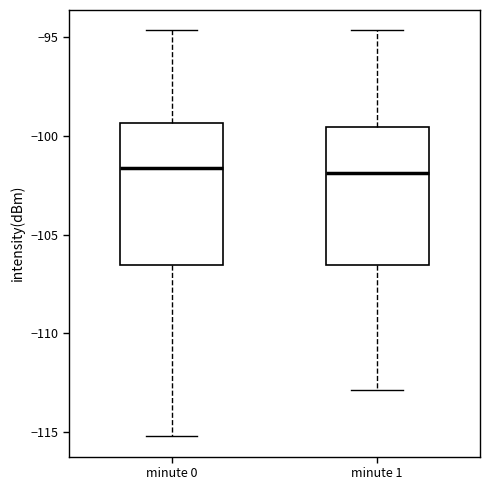

Reading left to right, read every box against the y-axis: the position of its median line, the range the box covers, and the ends of its whiskers. The values are not printed on the chart, so give them approximately, as read against the axis.

minute 0: median -101.5, box -106.5 to -99.5, whiskers -115.0 to -94.5
minute 1: median -102.0, box -106.5 to -99.5, whiskers -113.0 to -94.5